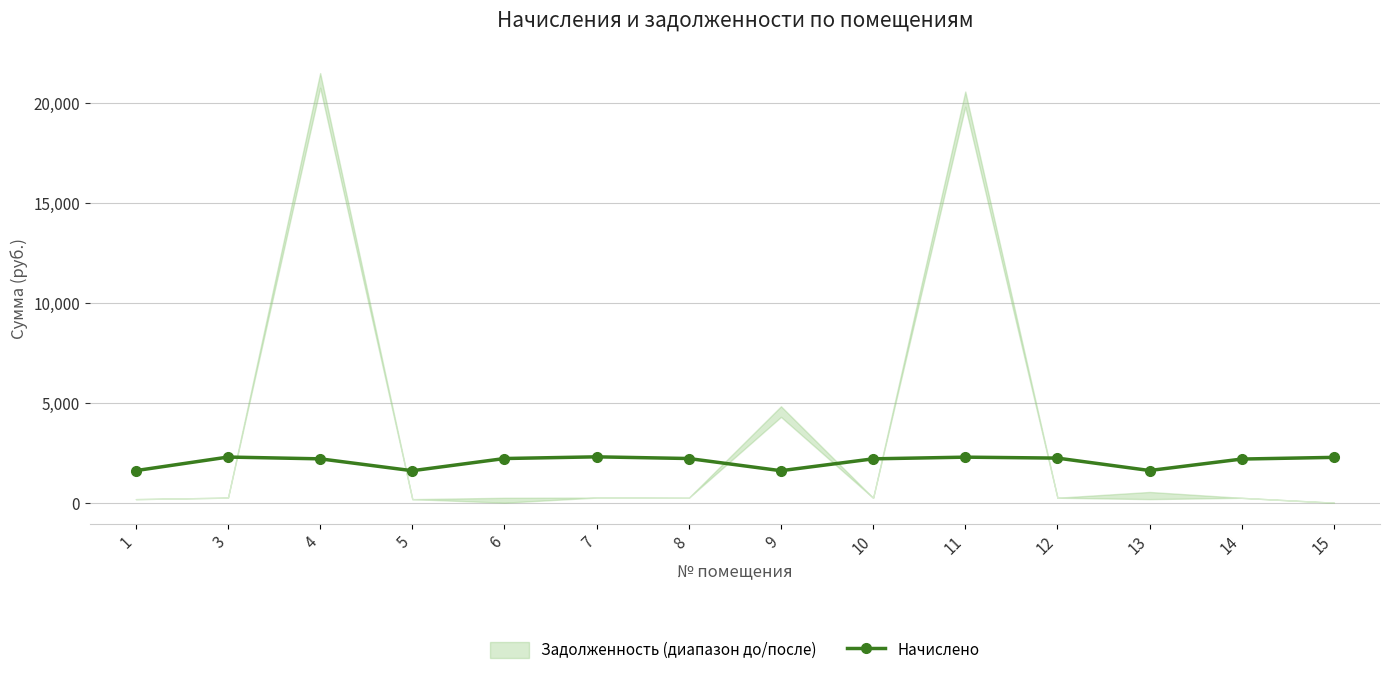

Where is the data nearest to the value 1948?

14